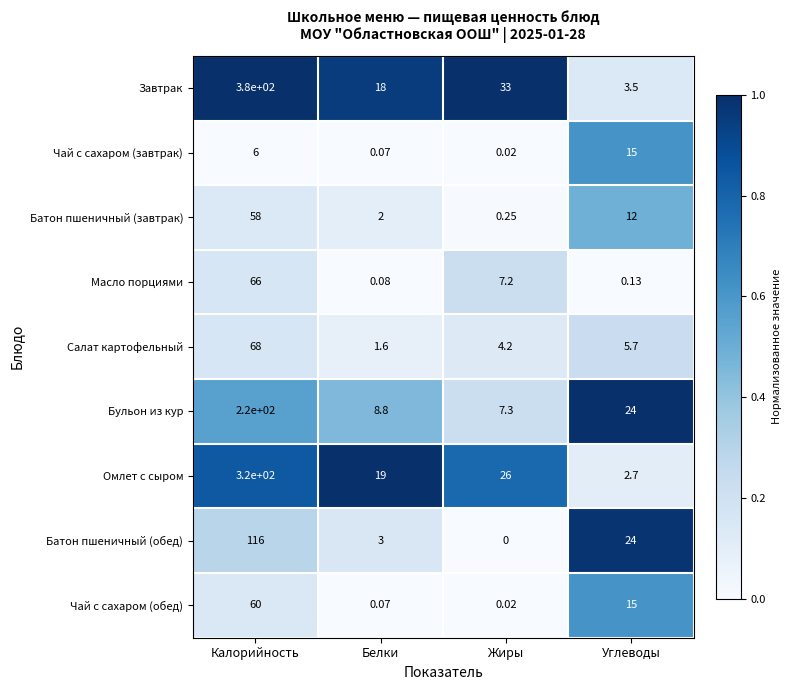

At which label does Салат картофельный first exceed 5?

Калорийность